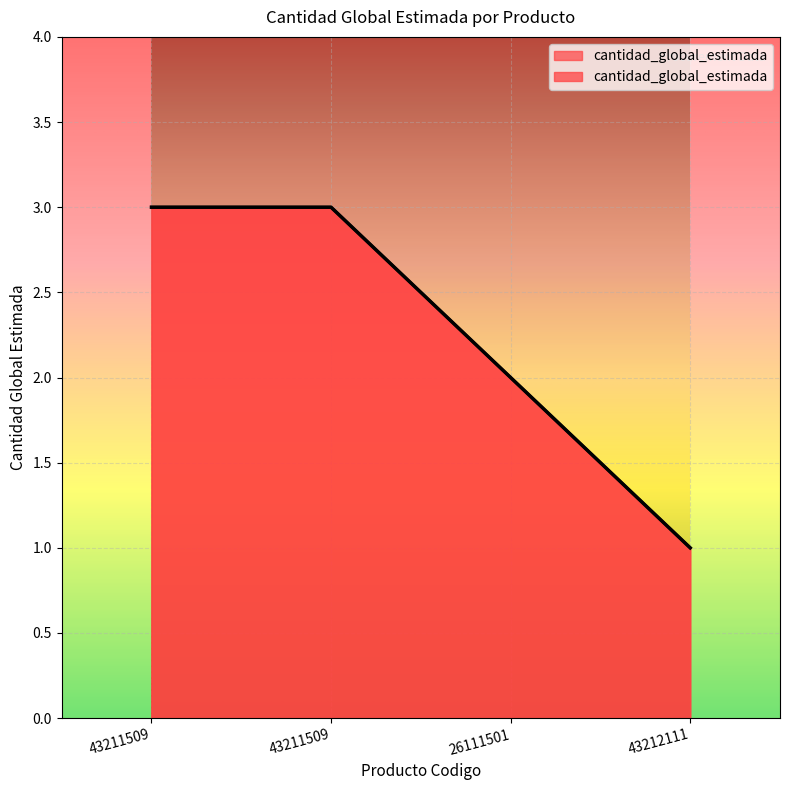

The value at 43211509 is 5. True or false?

False